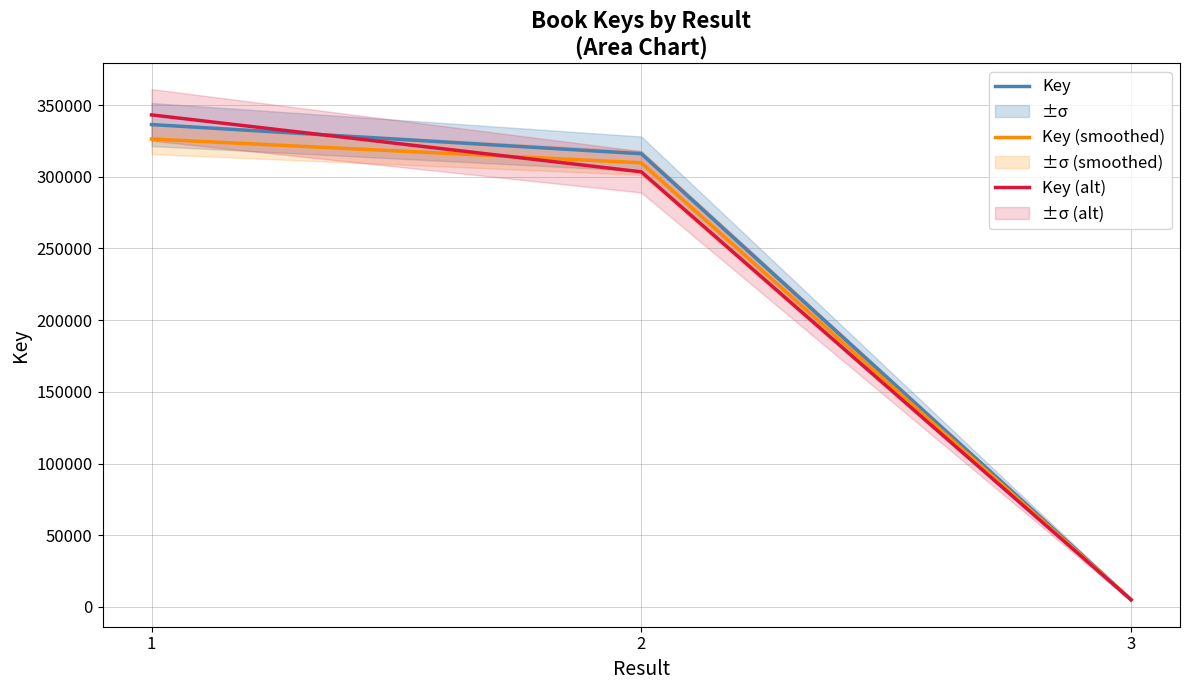

What is the difference between the second highest and minimum values in the Key series?

310952.0